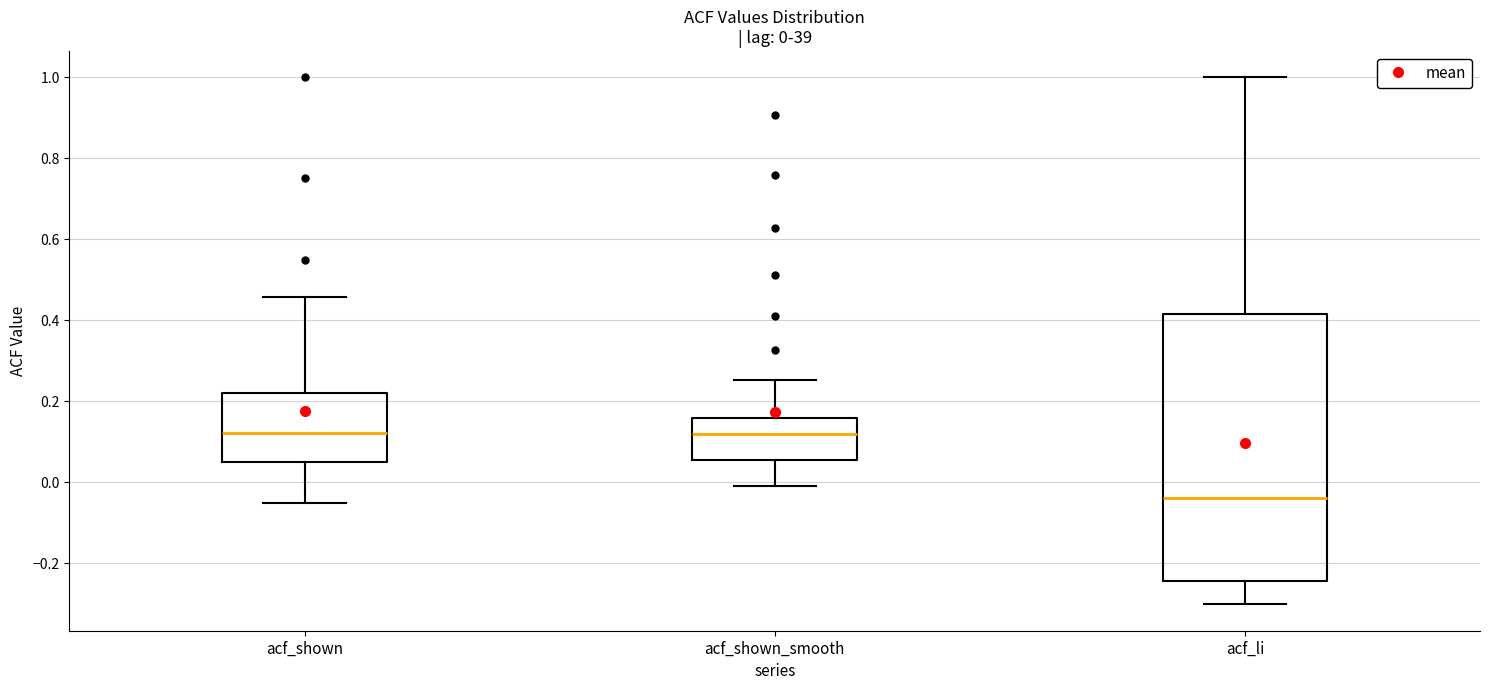

Which box is the tallest, from its lower edge to its upper edge?

acf_li